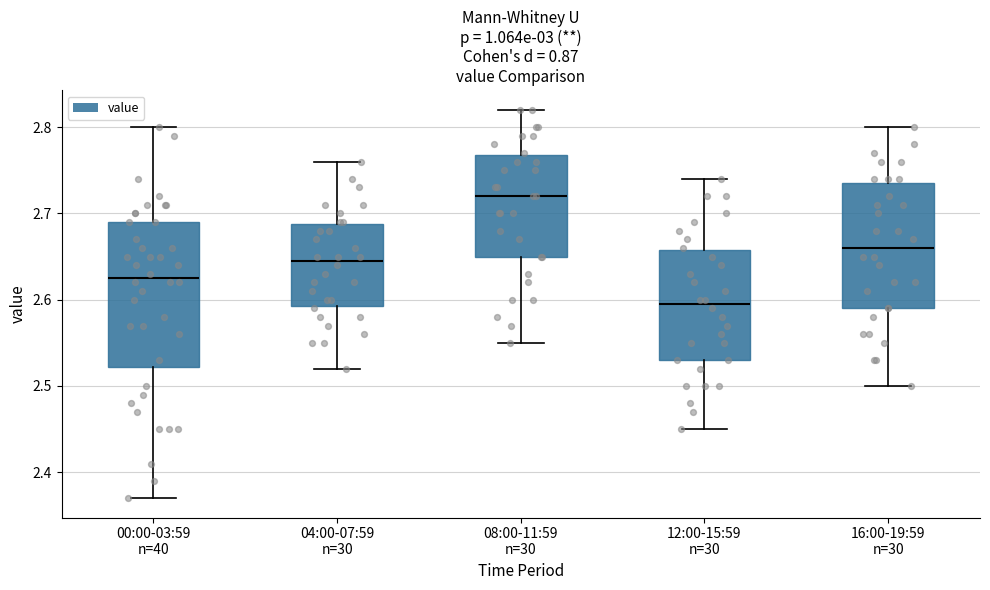

Reading left to right, read every box against the y-axis: the position of its median line, the range the box covers, and the ends of its whiskers. The values are not printed on the chart, so give them approximately, as read against the axis.

00:00-03:59 n=40: median 2.63, box 2.52 to 2.69, whiskers 2.37 to 2.80
04:00-07:59 n=30: median 2.65, box 2.59 to 2.69, whiskers 2.52 to 2.76
08:00-11:59 n=30: median 2.72, box 2.65 to 2.77, whiskers 2.55 to 2.82
12:00-15:59 n=30: median 2.60, box 2.53 to 2.66, whiskers 2.45 to 2.74
16:00-19:59 n=30: median 2.66, box 2.59 to 2.74, whiskers 2.50 to 2.80